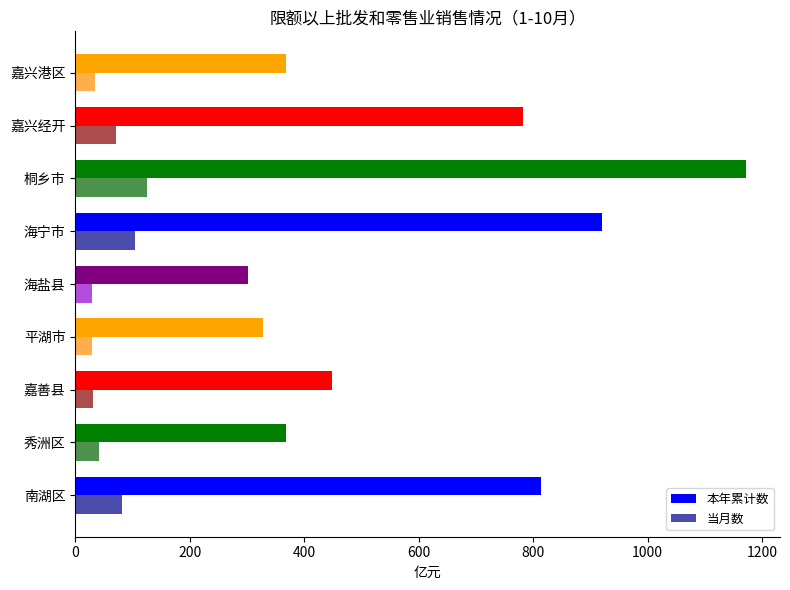

Rank the series by their average value, from lowest to highest.

当月数, 本年累计数